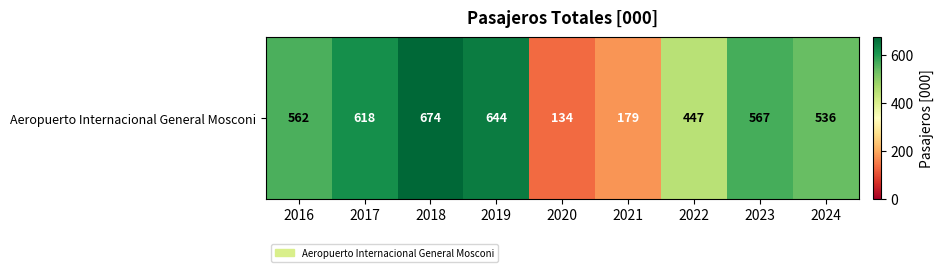

List the labels in order of value, smallest first.

2020, 2021, 2022, 2024, 2016, 2023, 2017, 2019, 2018